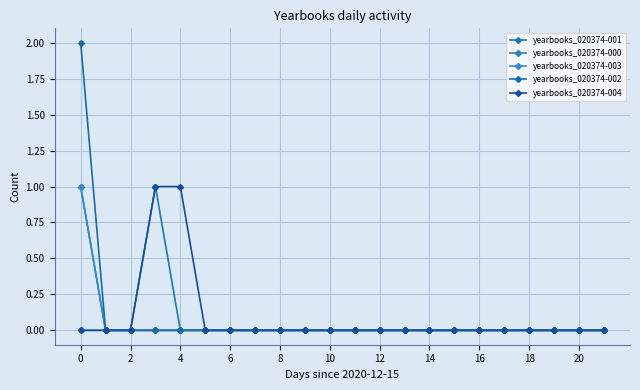

Does the chart have visible grid lines?

Yes